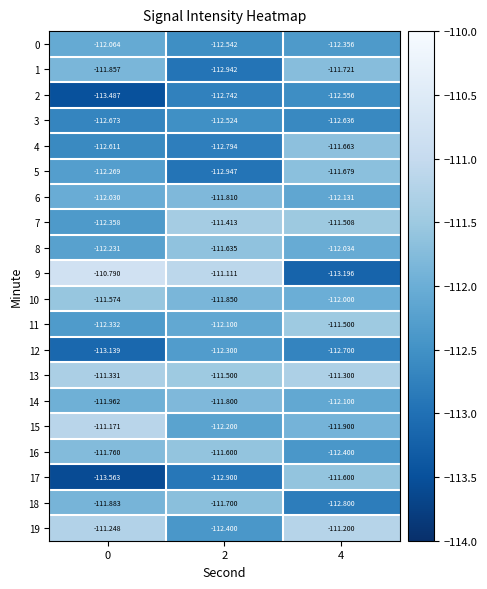

Is the value of 4 at 0 greater than the value of 9 at 0?

No